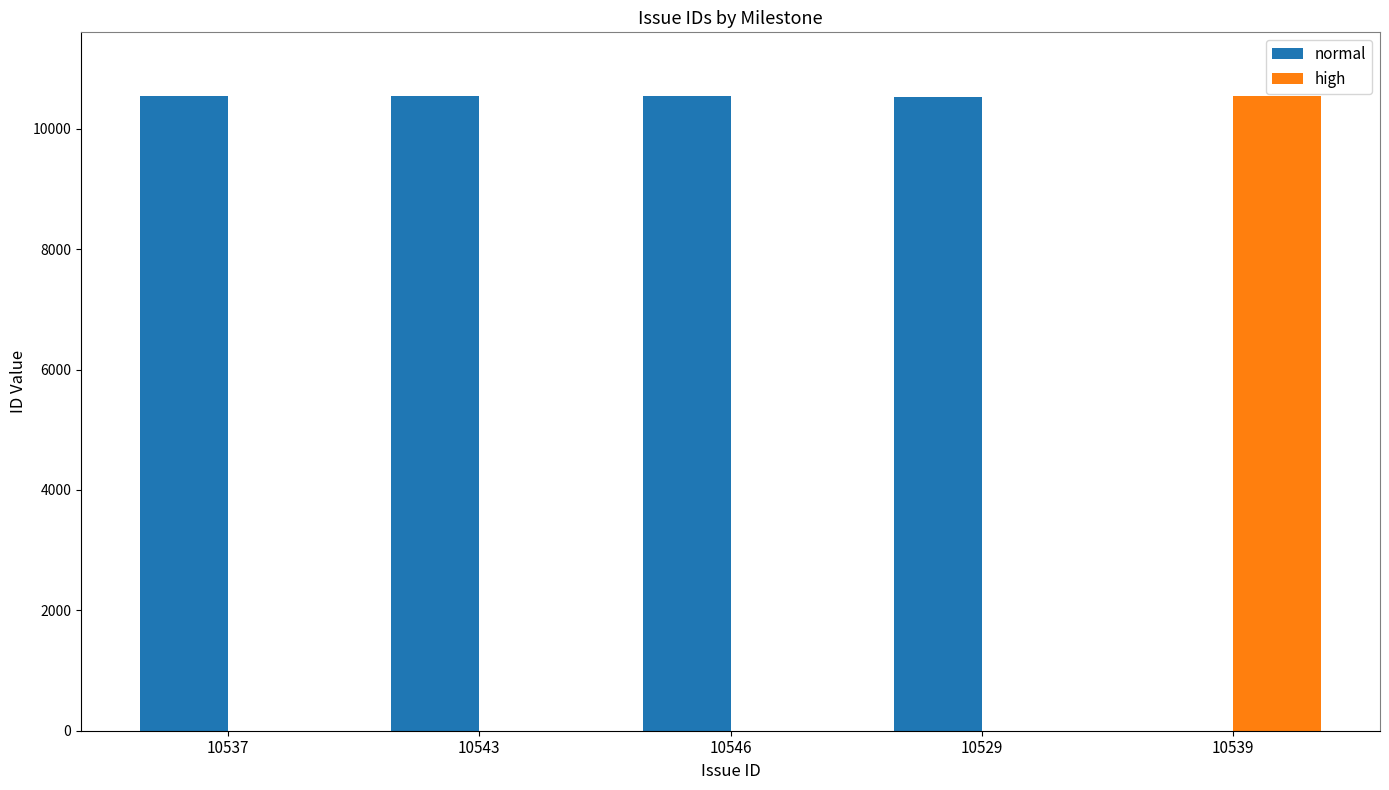

True or false: normal has a value of 4706 at 10529.

False